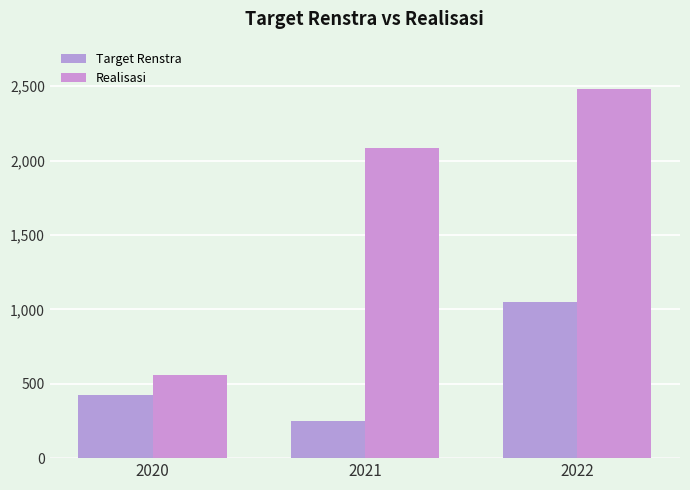

At which label is Realisasi closest to 1517?

2021